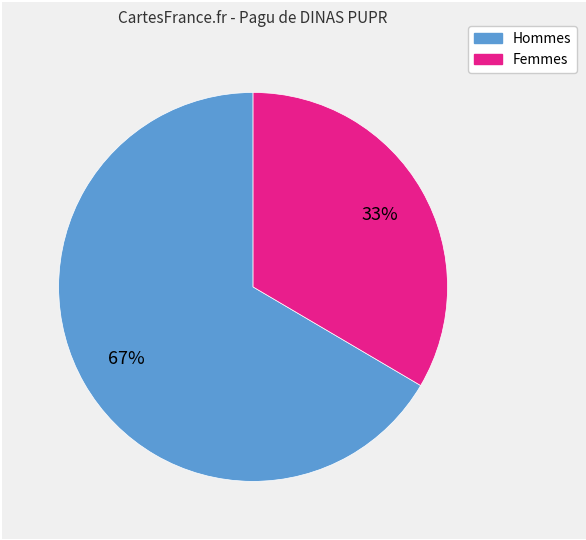

To the nearest percent, what is the average slice percentage?

50%